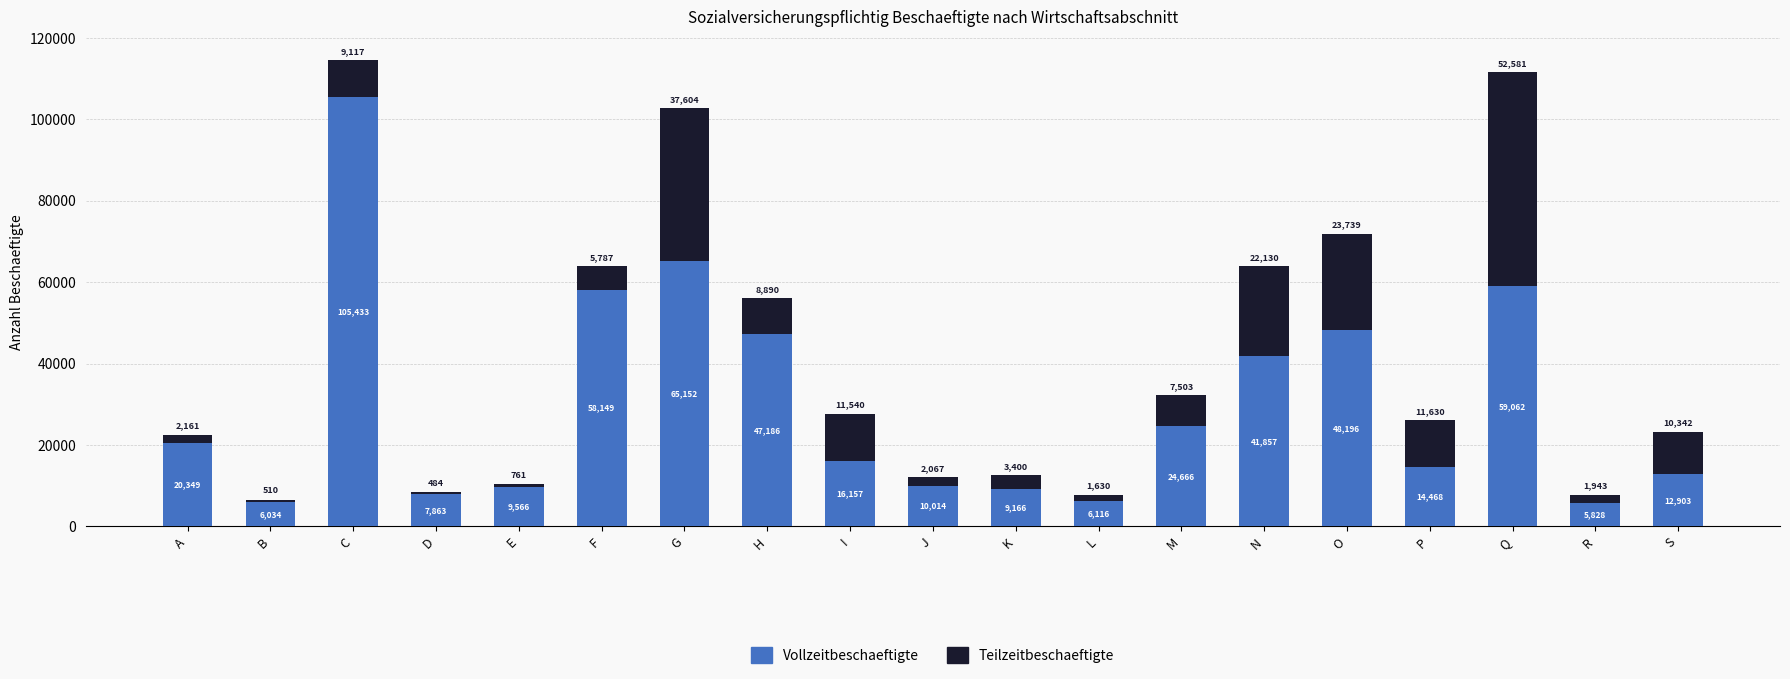

Count the number of data series in this chart.

2